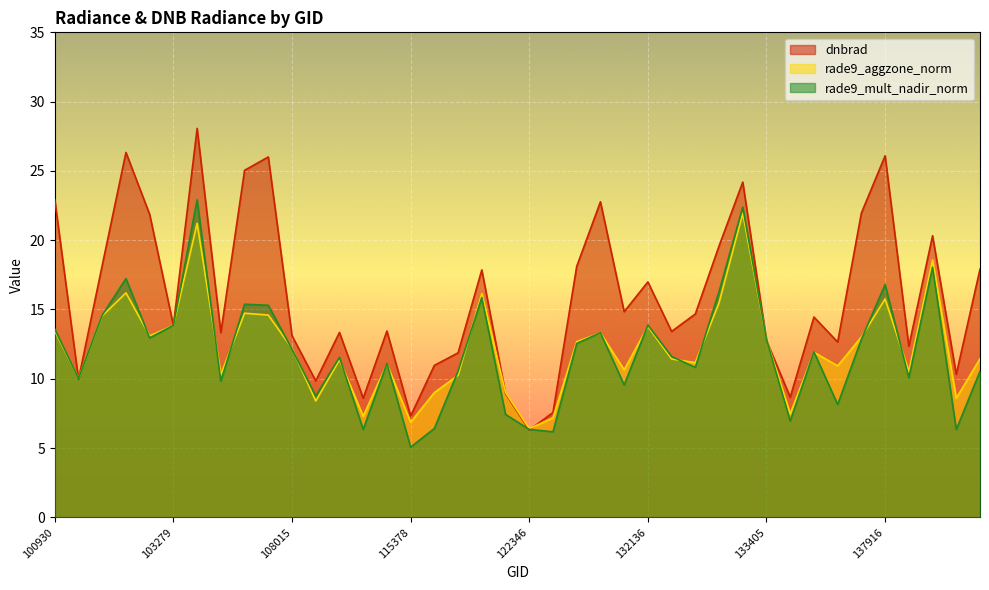

Which series has the largest total across all categories?

dnbrad